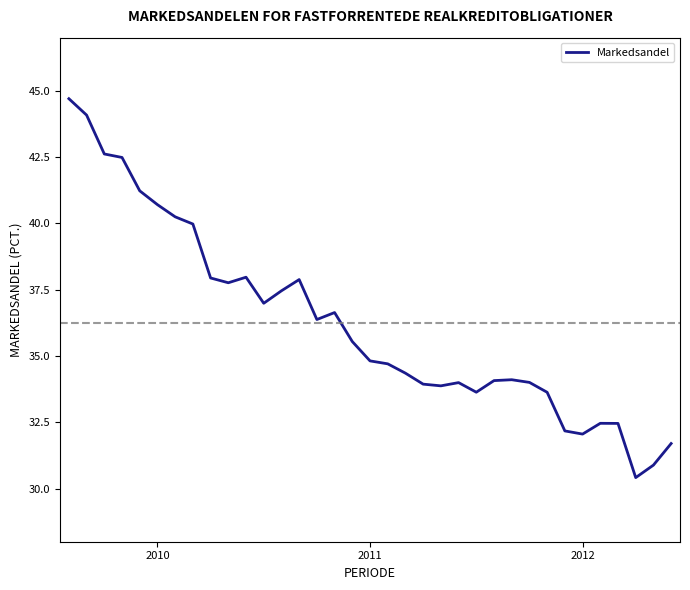

What is the difference between the maximum and minimum values?

14.3